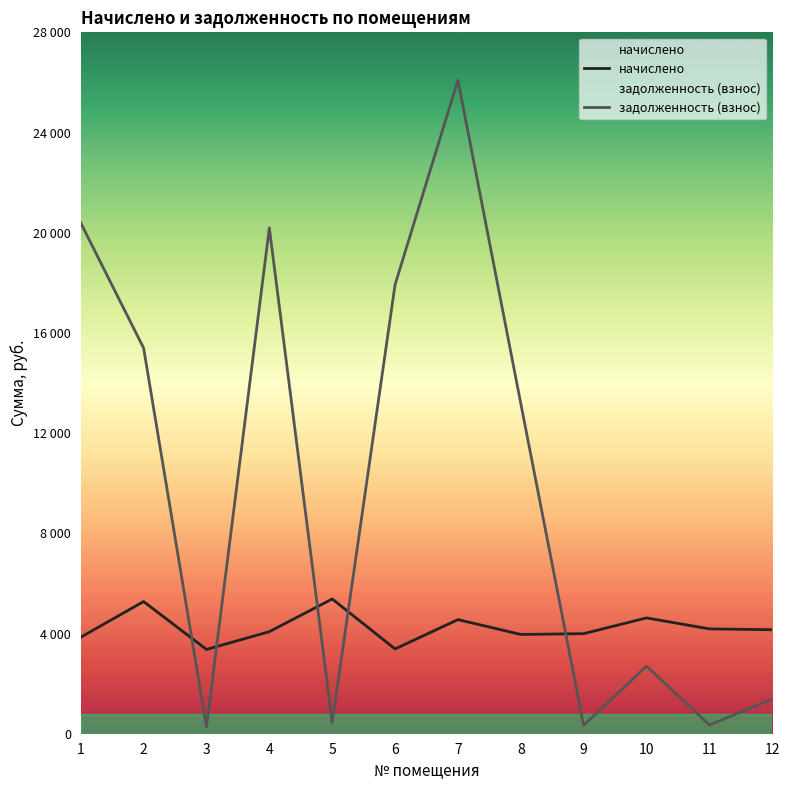

List the labels in order of задолженность (взнос) value, largest first.

7, 1, 4, 6, 2, 8, 10, 12, 5, 11, 9, 3